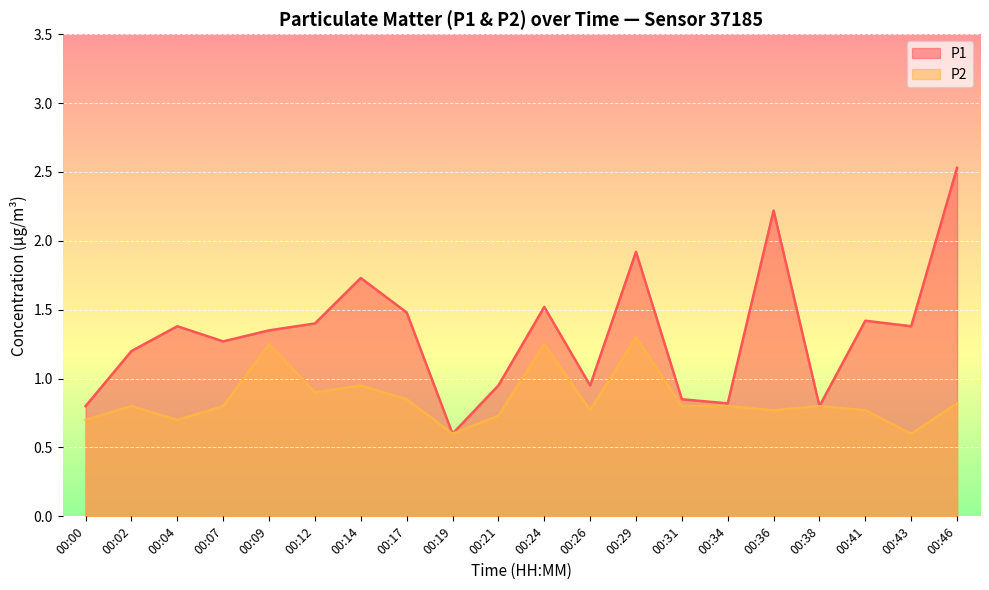

Where is P2 nearest to the value 0?

00:19